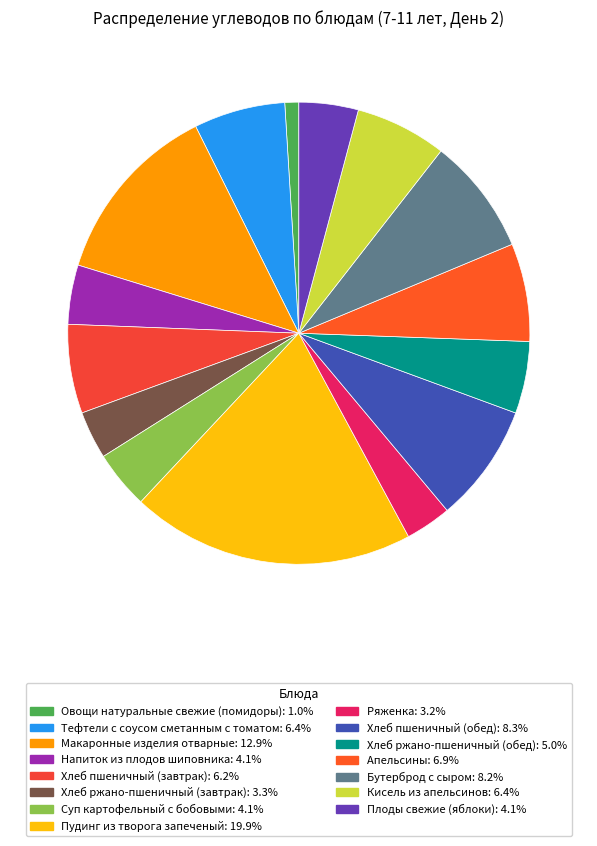

How many slices are in this pie chart?

15